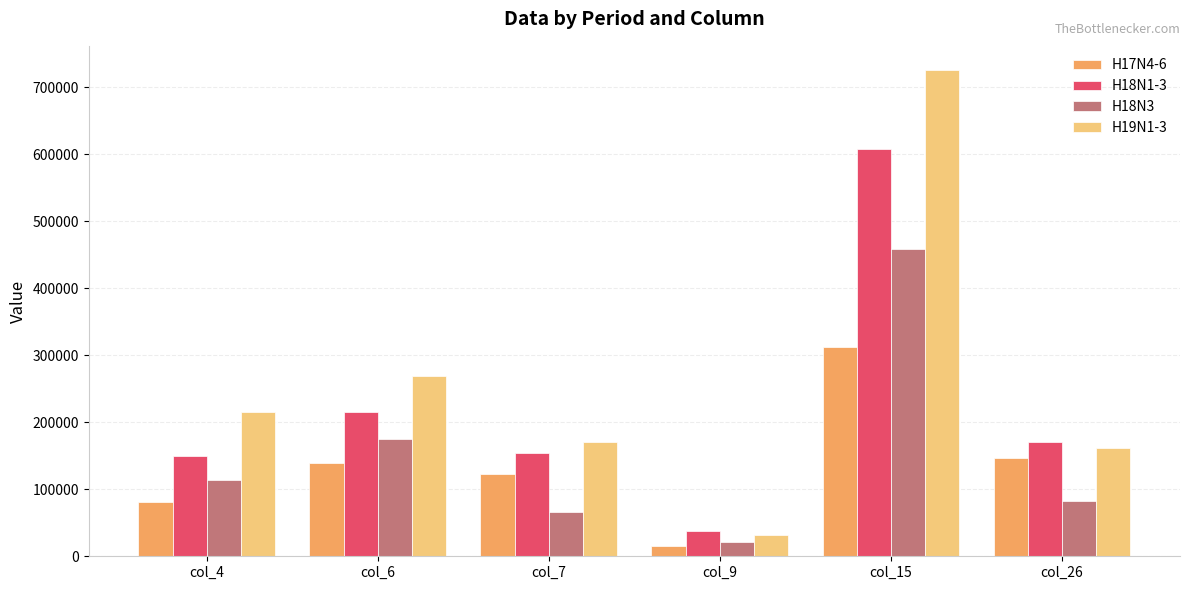

What is the average value of the H19N1-3 series?

262306